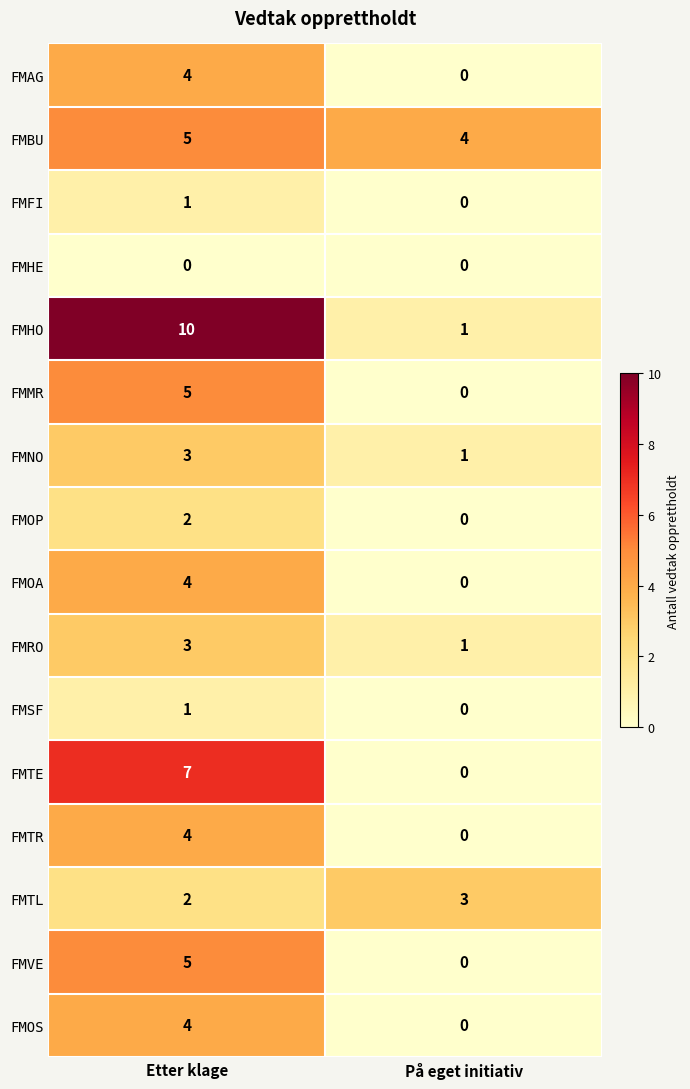

Which label corresponds to the largest value in the chart?

Etter klage